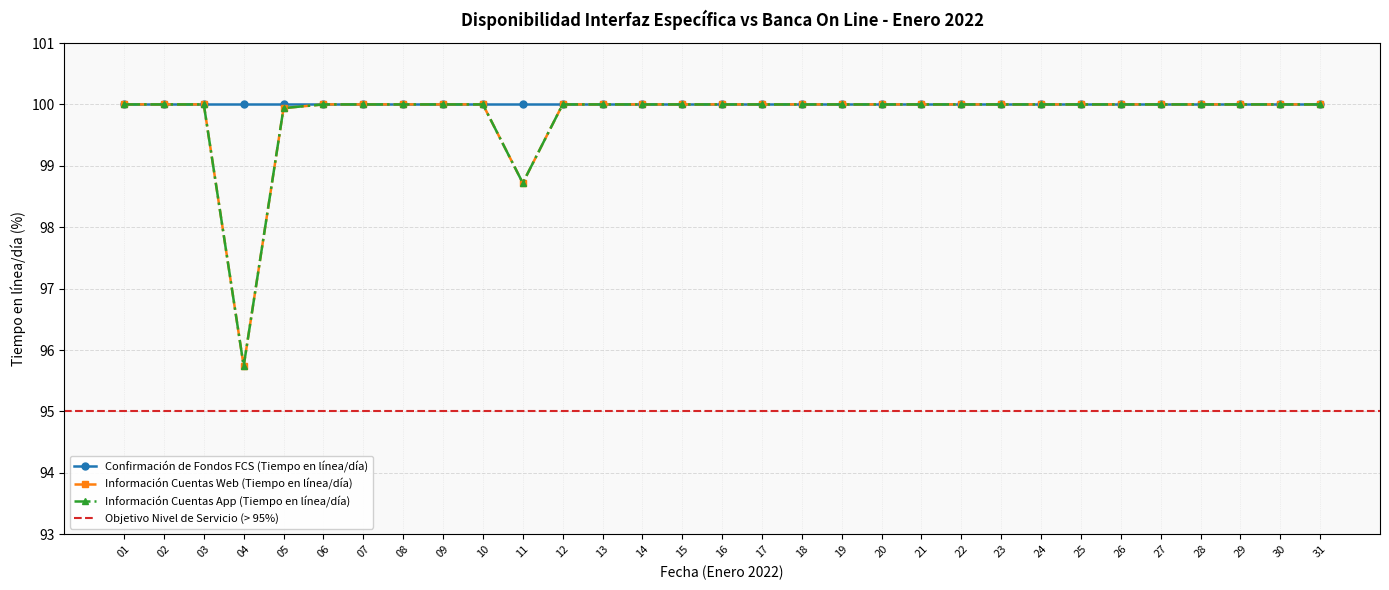

Which series changed the most between 06 and 29?

Información Cuentas Web (Tiempo en línea/día)